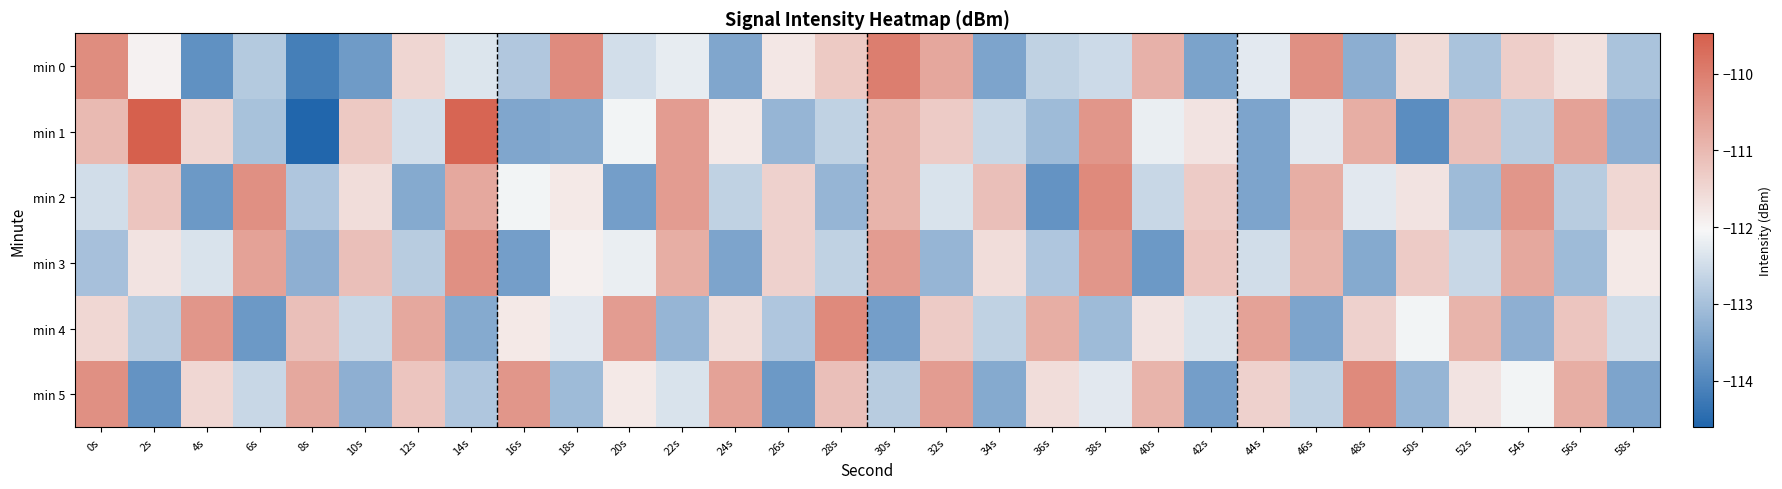

What is the minimum value shown in the chart?

-114.6